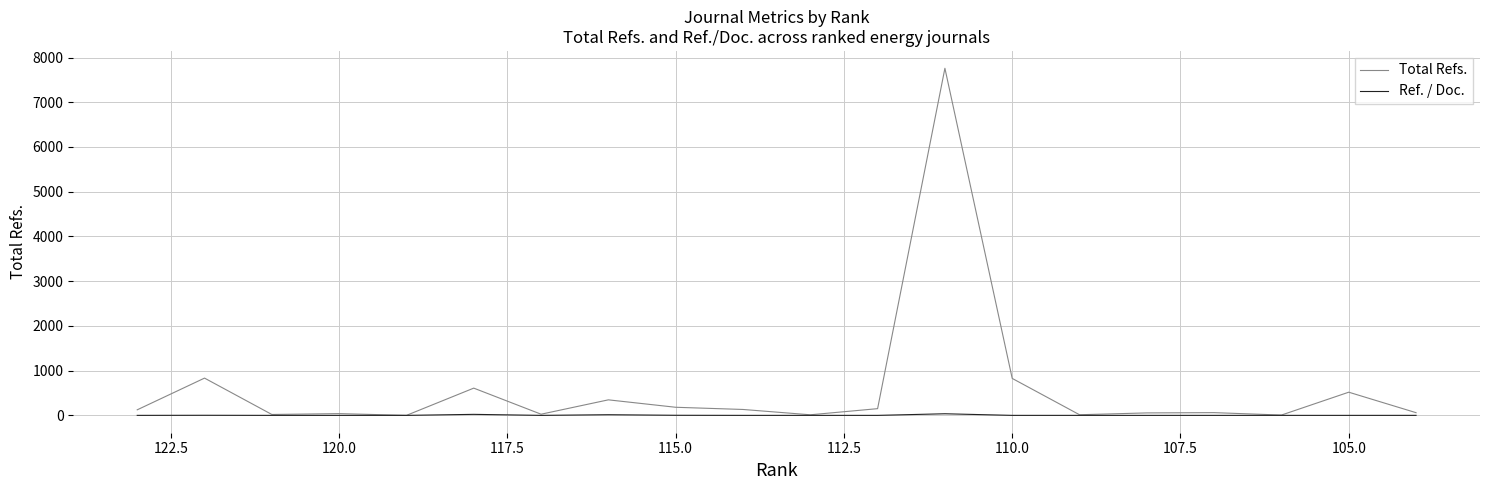

In Ref. / Doc., how many points are higher than both neighbors (excluding endpoints)?

4